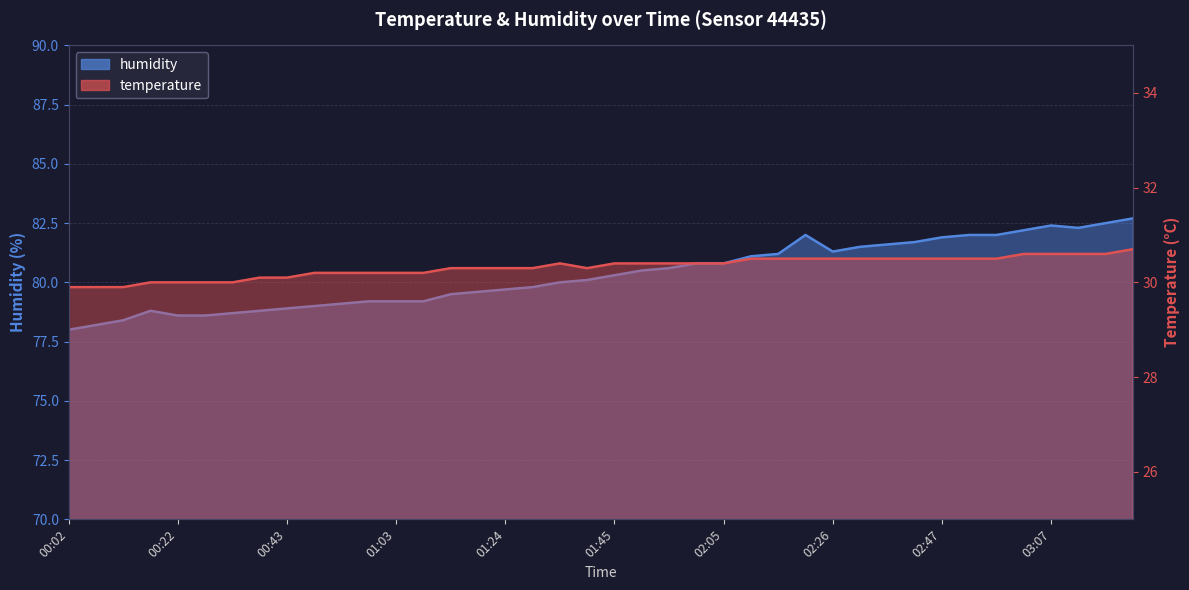

How many lines are shown in the chart?

2